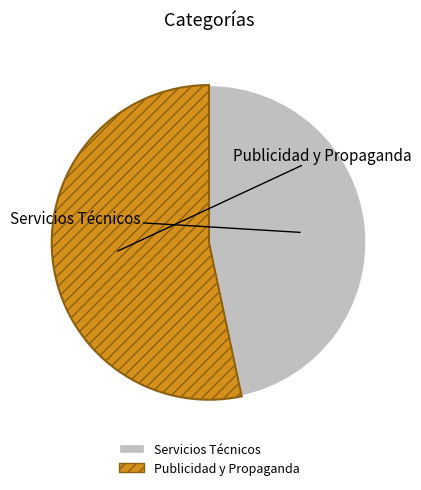

Is it true that Publicidad y Propaganda is 61% of the pie?

False